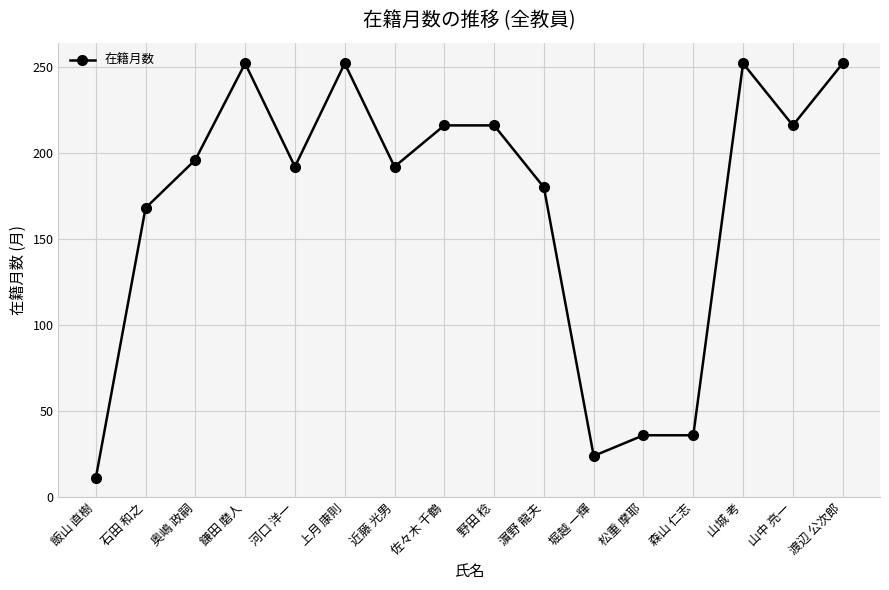

Read the value at 野田 稔.

216